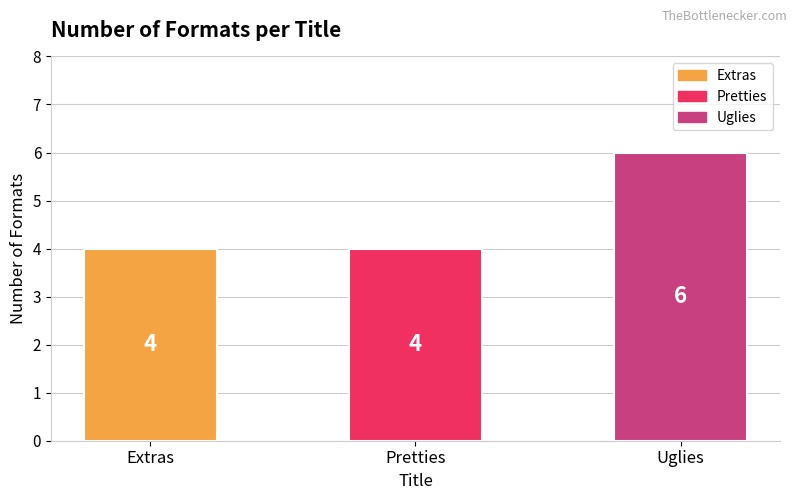

Which has a higher value, Uglies or Extras?

Uglies